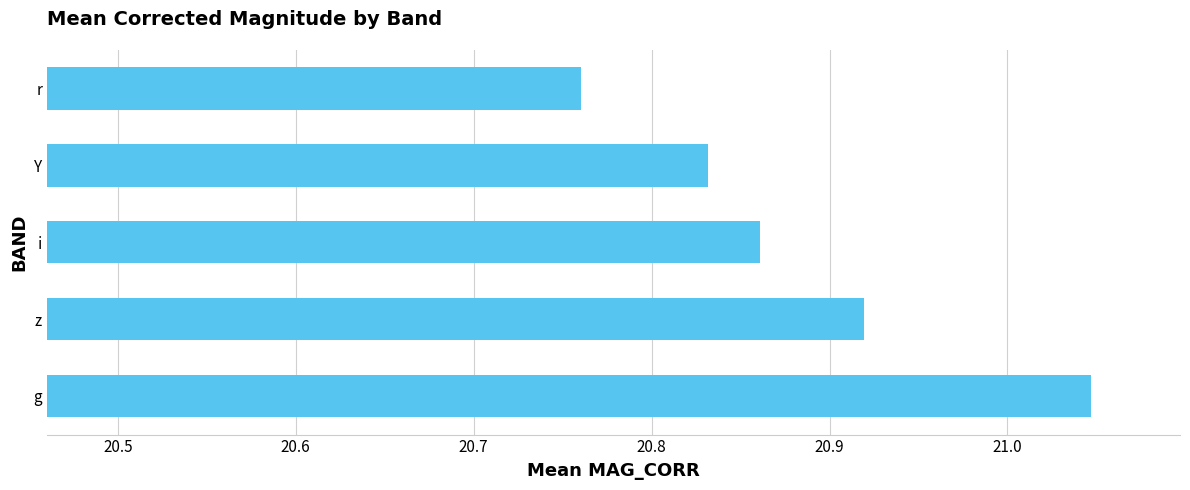

Rank the categories by value from highest to lowest.

g, z, i, Y, r